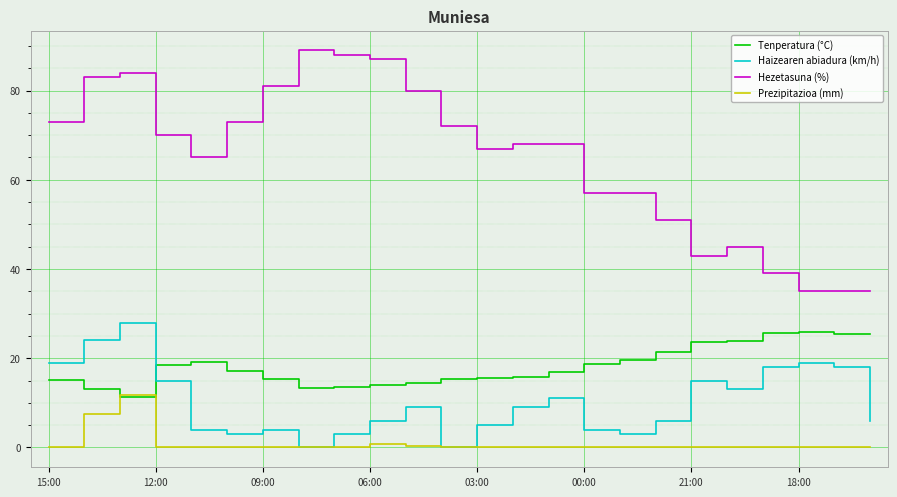

What is the minimum value for Hezetasuna (%)?

35.0